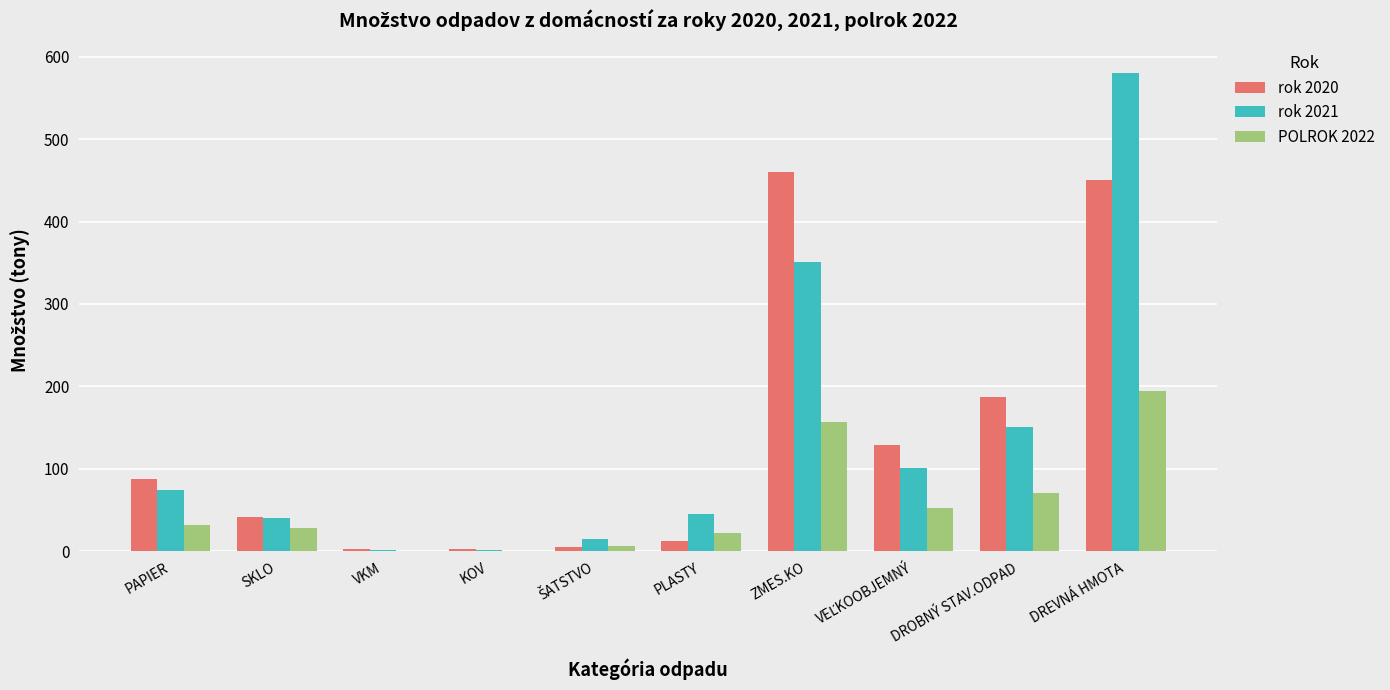

At which category does the chart reach its peak across all series?

DREVNÁ HMOTA